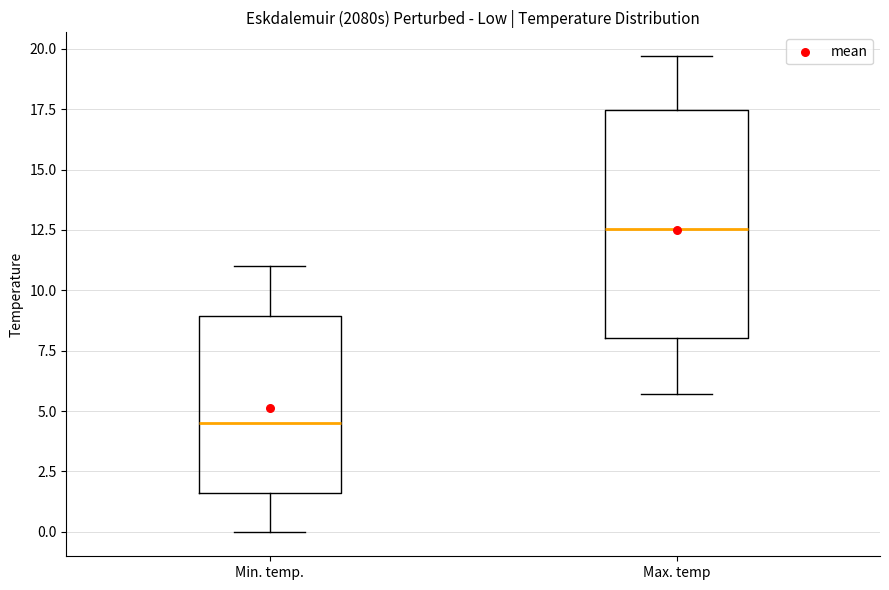

Which box is the tallest, from its lower edge to its upper edge?

Max. temp